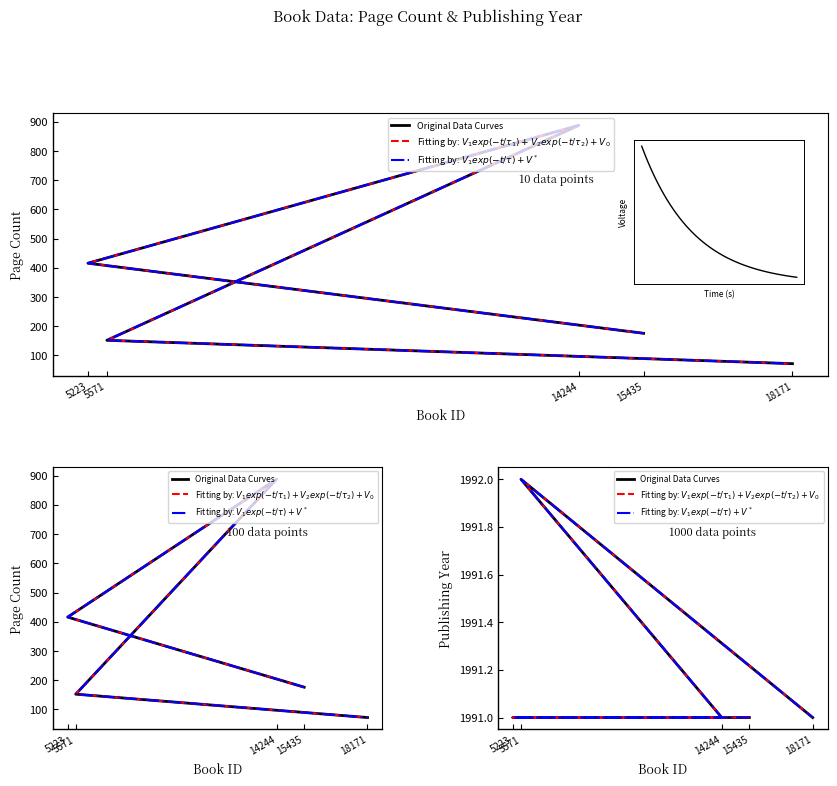

True or false: Original Data Curves and Fitting by: $V_1 exp(-t/\tau) + V^*$ cross at least once.

False